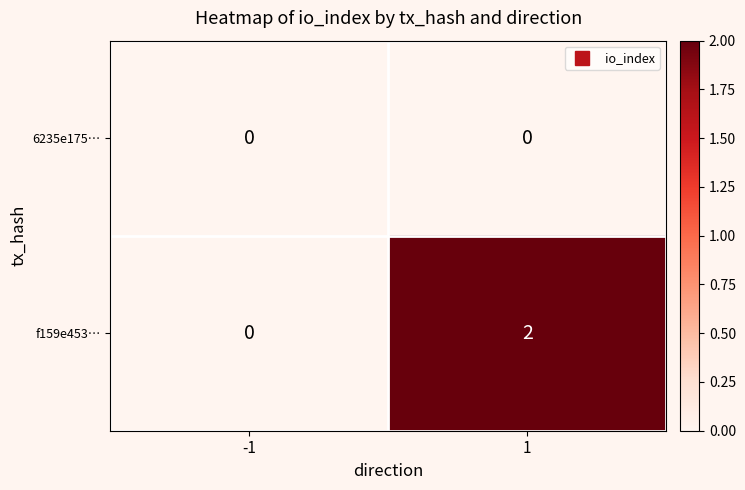

Between -1 and 1, which series saw the biggest shift?

f159e453…